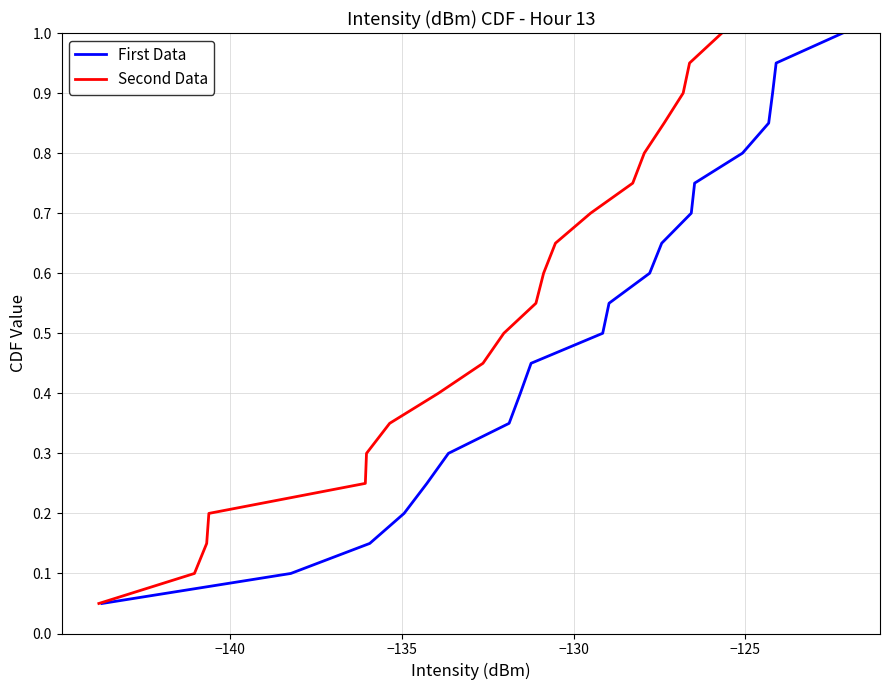

What is the maximum value for First Data?

1.0